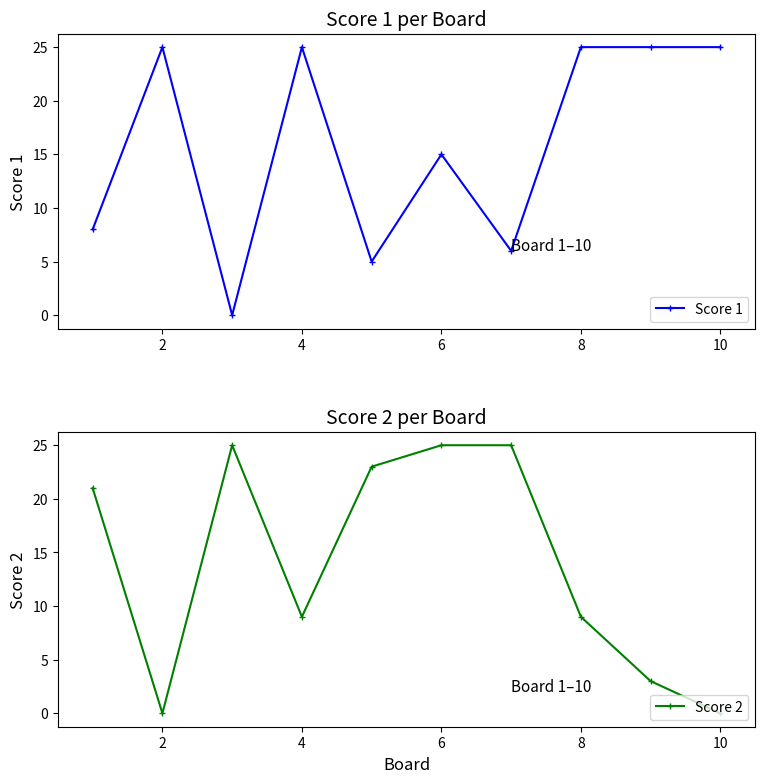

How many intersections are there between Score 2 and Score 1?

5